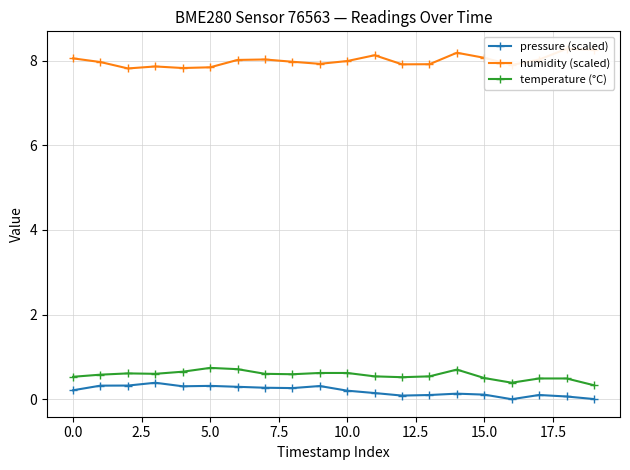

True or false: temperature (°C) has more than 1 interior local peaks.

True